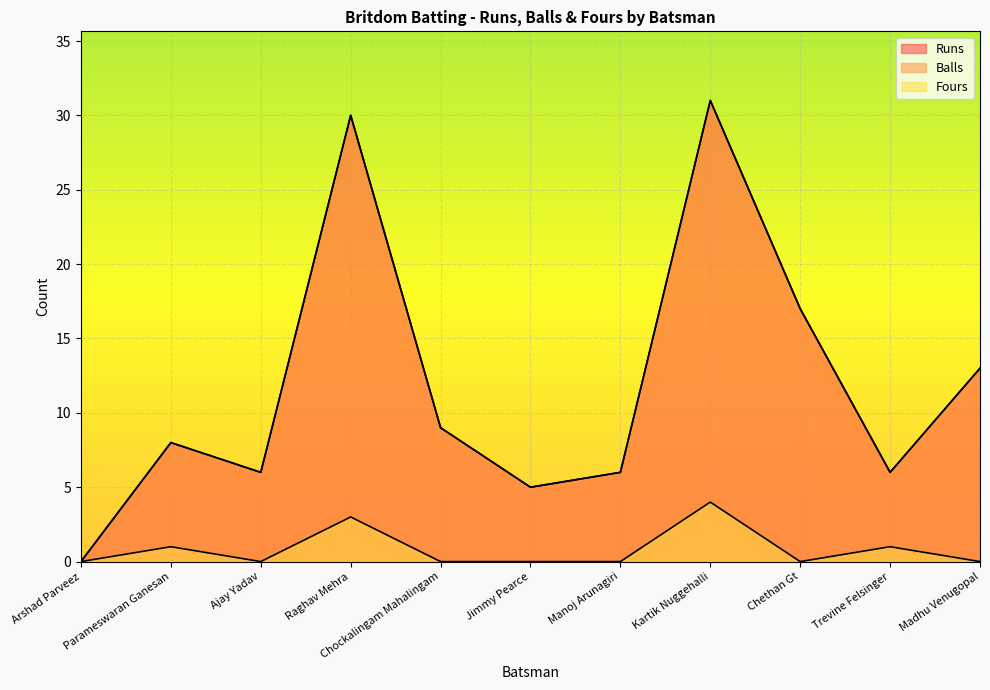

Where is the first local minimum for Runs?

Ajay Yadav